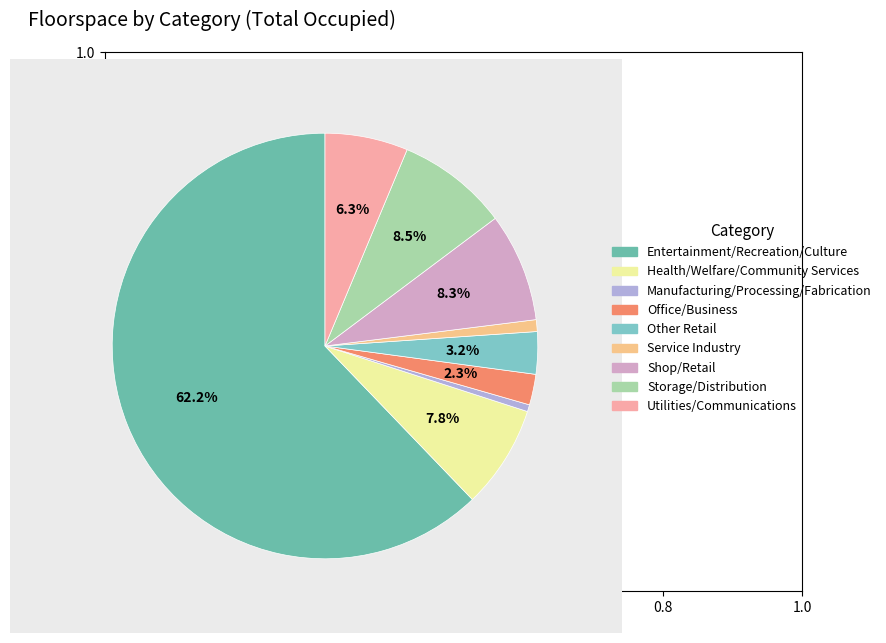

To the nearest percent, what is the combined percentage of Service Industry and Entertainment/Recreation/Culture?

63%